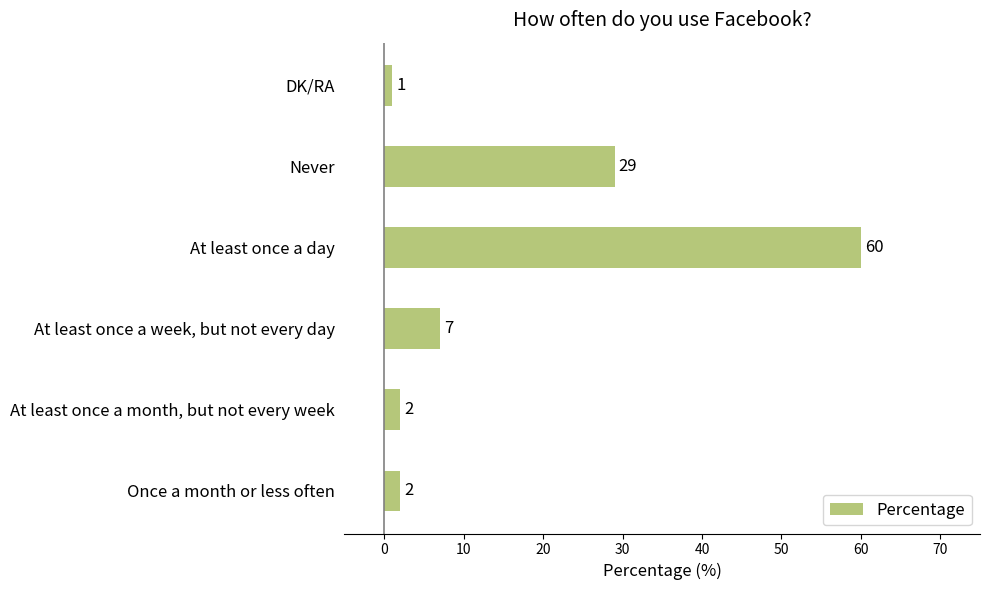

Approximately how many times larger is the value at At least once a week, but not every day compared to DK/RA?

7.0